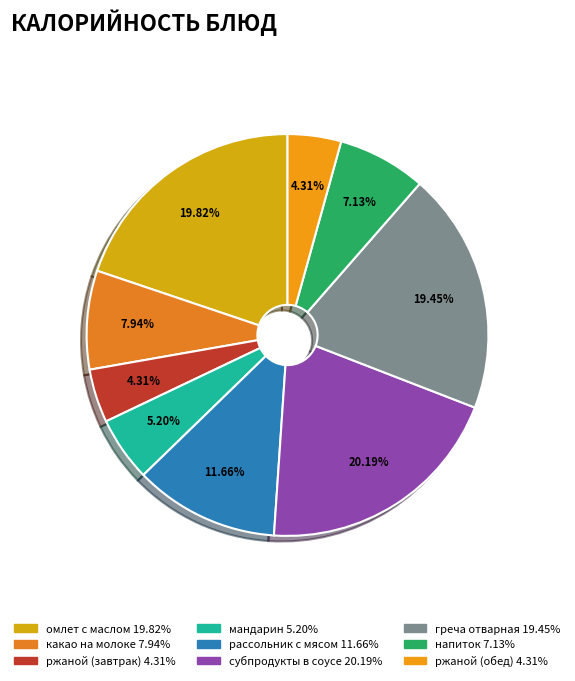

Rank the categories by value from lowest to highest.

ржаной (завтрак), ржаной (обед), мандарин, напиток, какао на молоке, рассольник с мясом, греча отварная, омлет с маслом, субпродукты в соусе